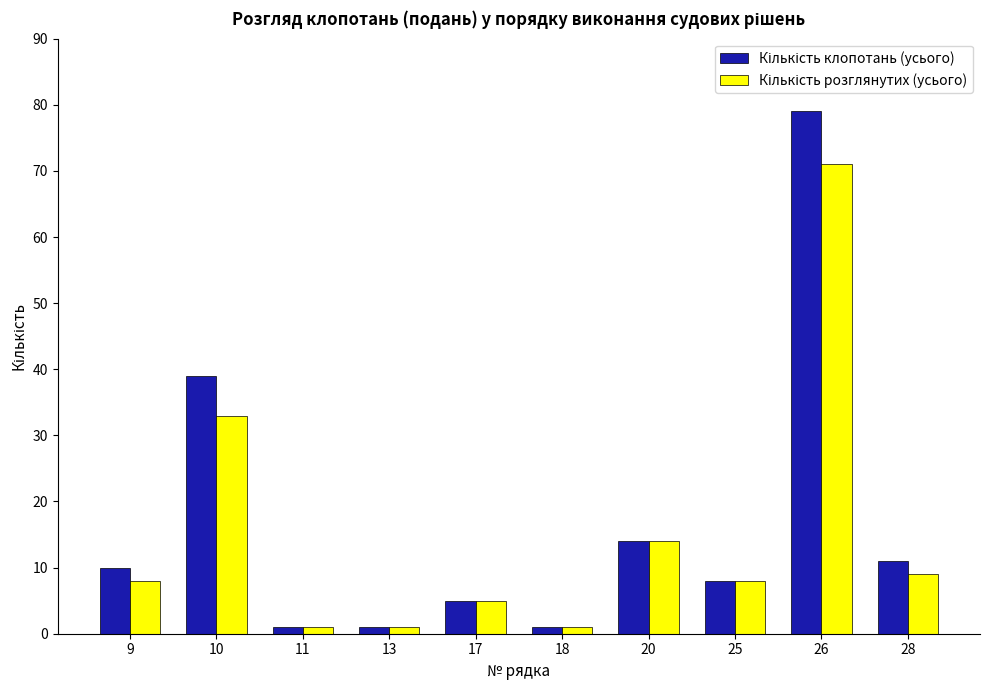

How many categories are shown in the chart?

10